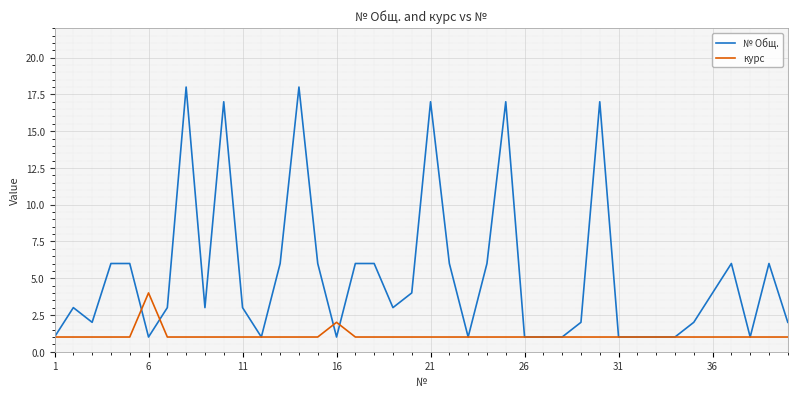

List the series in order of their peak value, highest first.

№ Общ., курс